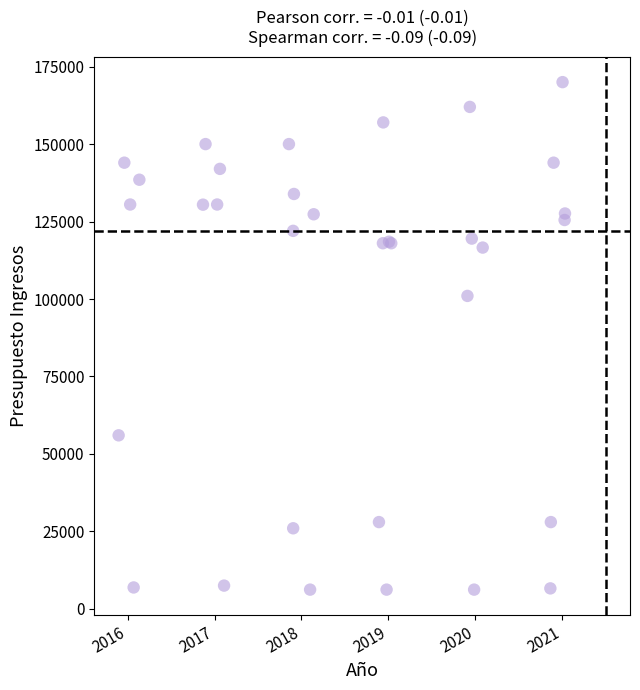

What Y value in the scatter plot is closest to 88100?

101000